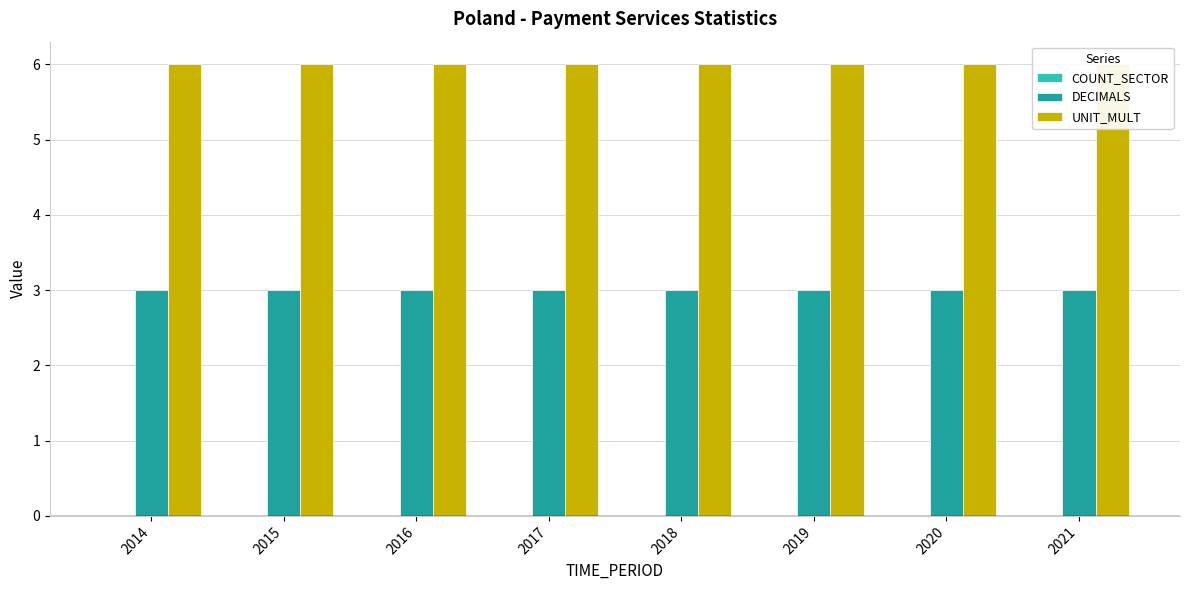

What is the difference between the highest and lowest values at 2018?

6